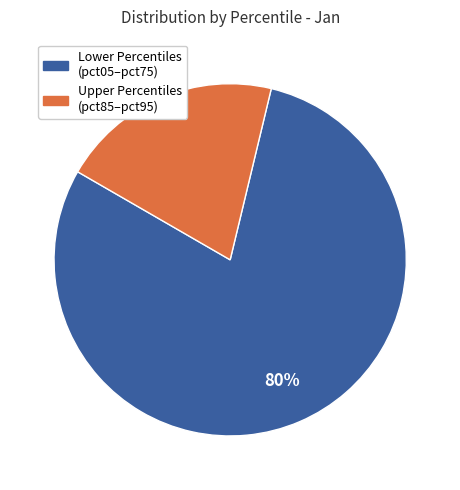

Is there a majority slice in this chart?

Yes